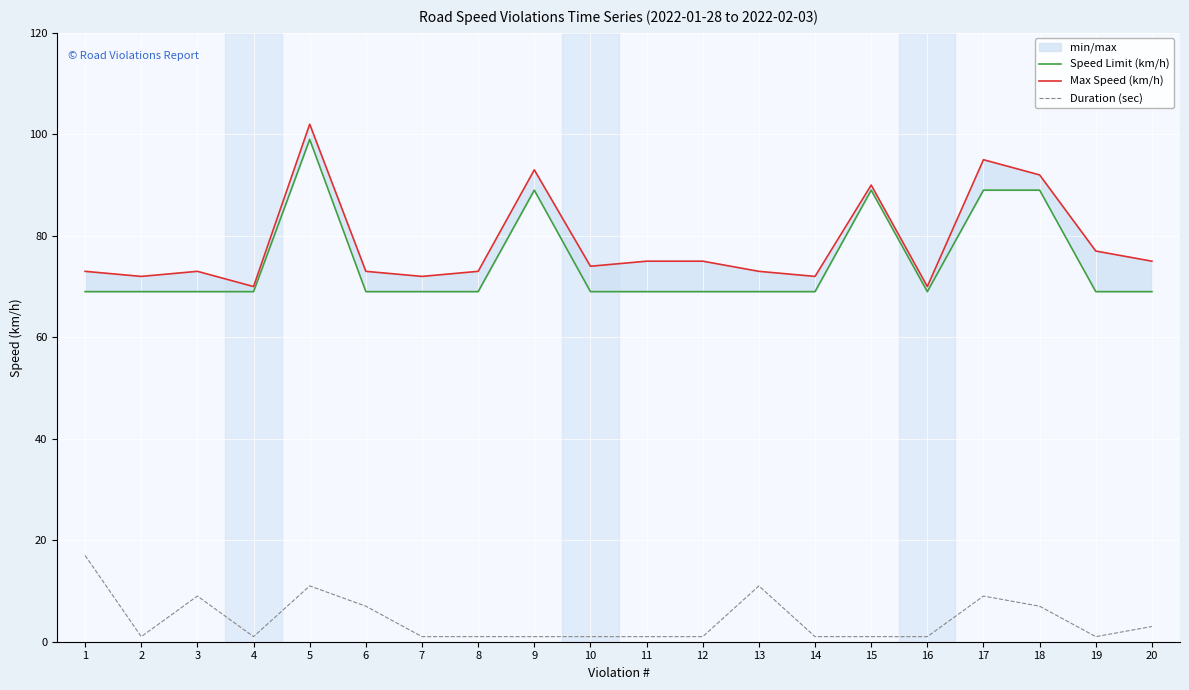

True or false: Duration (sec) and Max Speed (km/h) intersect in this chart.

False